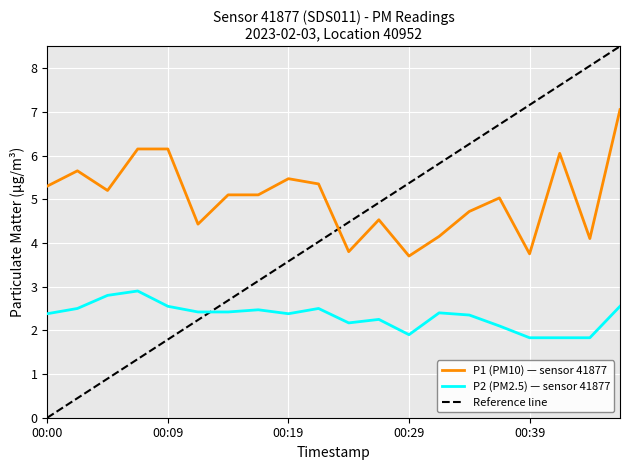

Which category has the highest value across all series?

00:46